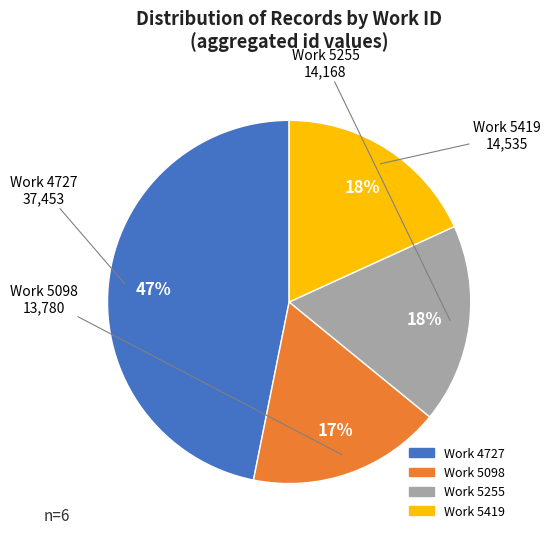

Is there any slice that represents more than half of the pie?

No